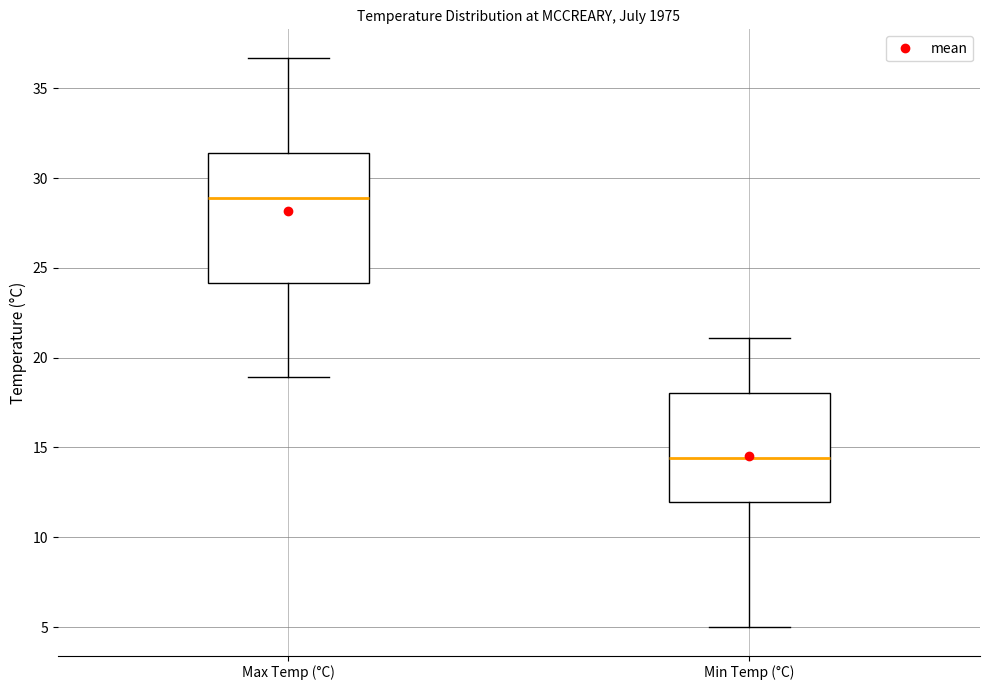

Where does the median line of the box for Min Temp (°C) sit on the y-axis? The values are not printed on the chart, so give them approximately, as read against the axis.

14.5